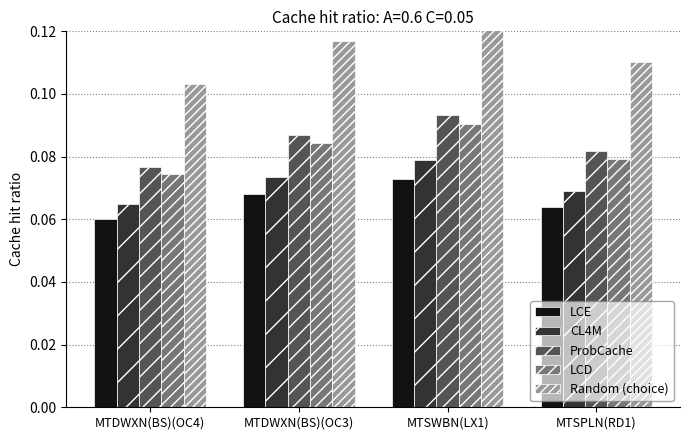

What is the value of the ProbCache bar at the 1st from the left?

0.1